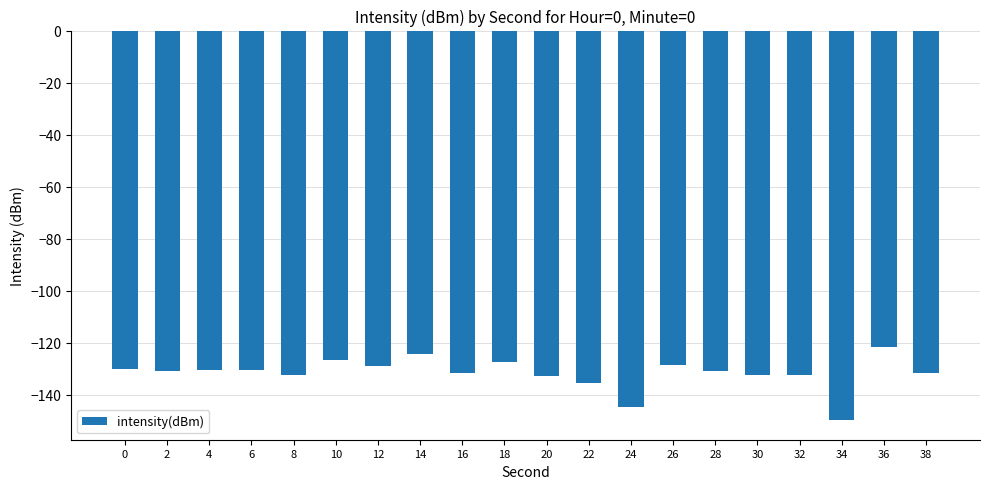

Count the number of data series in this chart.

1